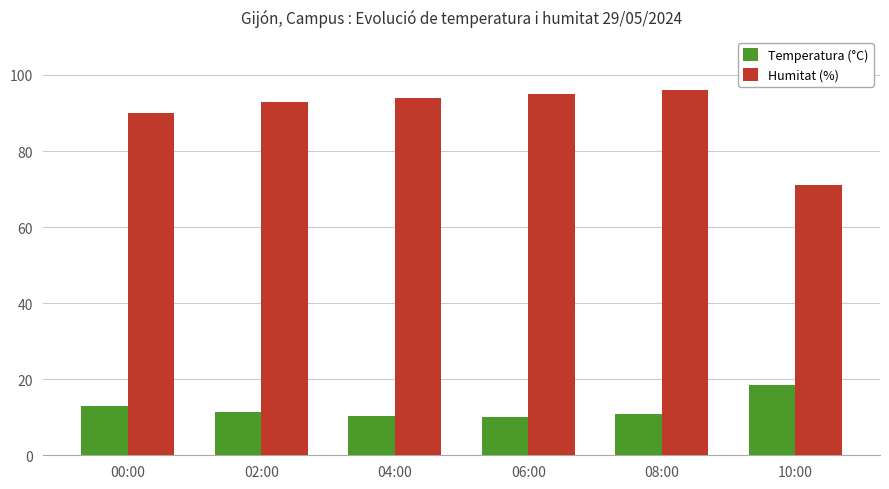

At how many categories does at least one series exceed 85?

5